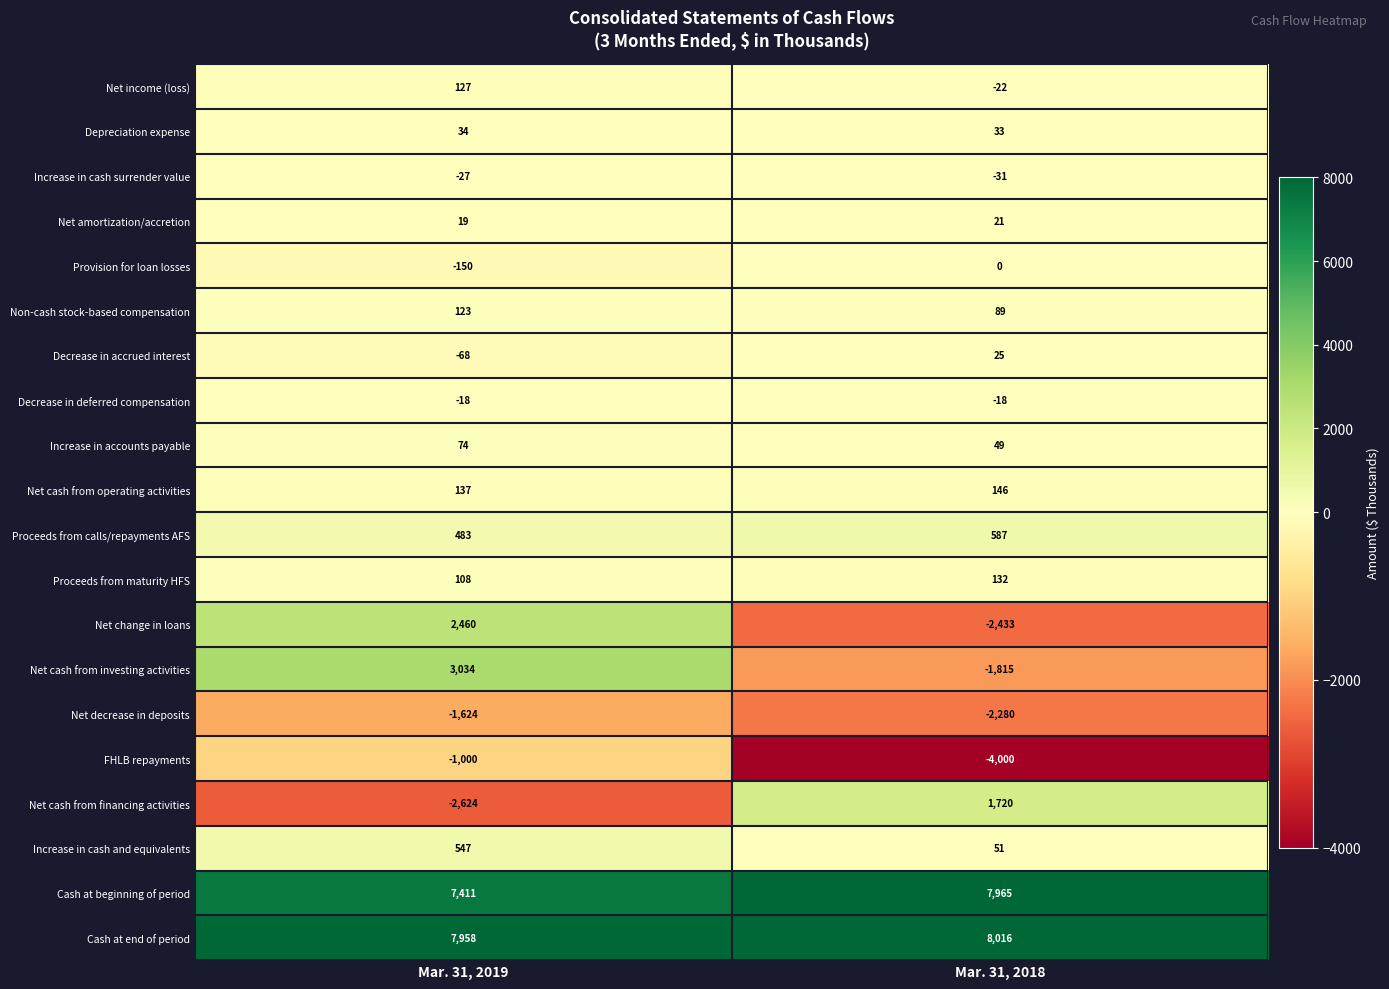

At which category does the chart reach its minimum across all series?

Mar. 31, 2018